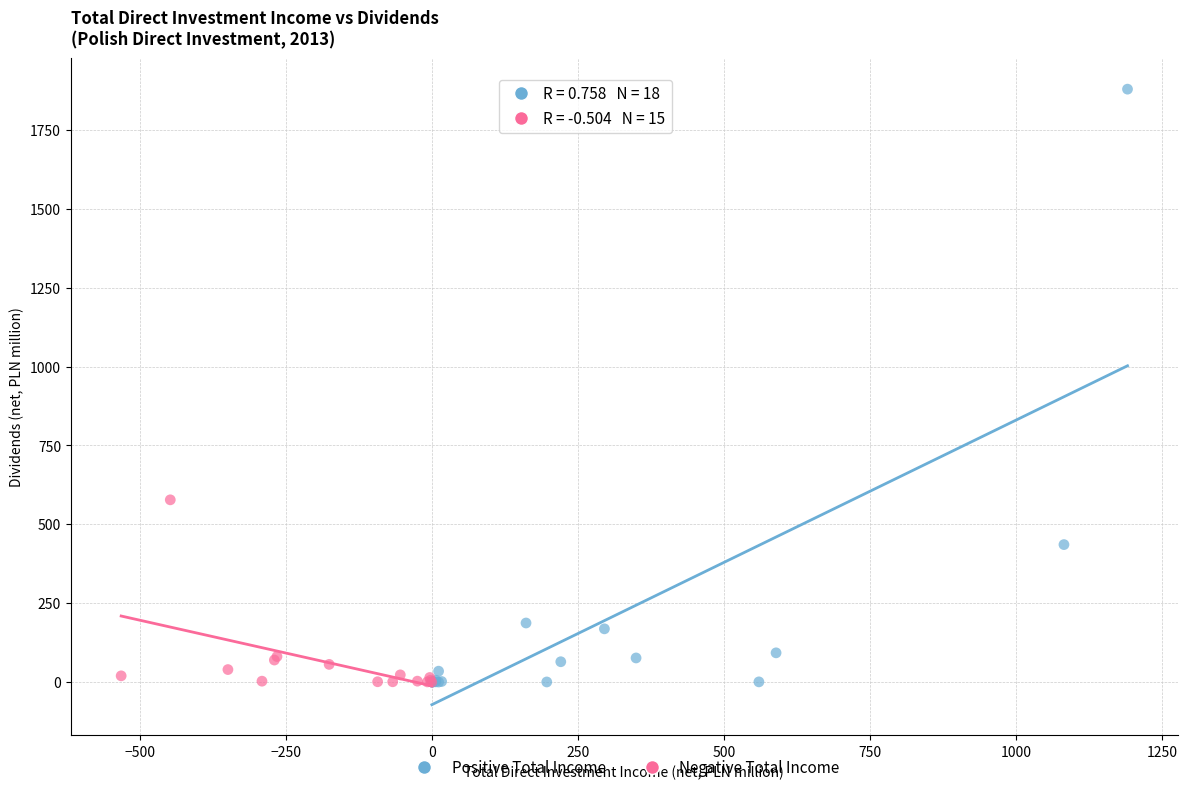

Which series contains the highest Y value?

Positive Total Income